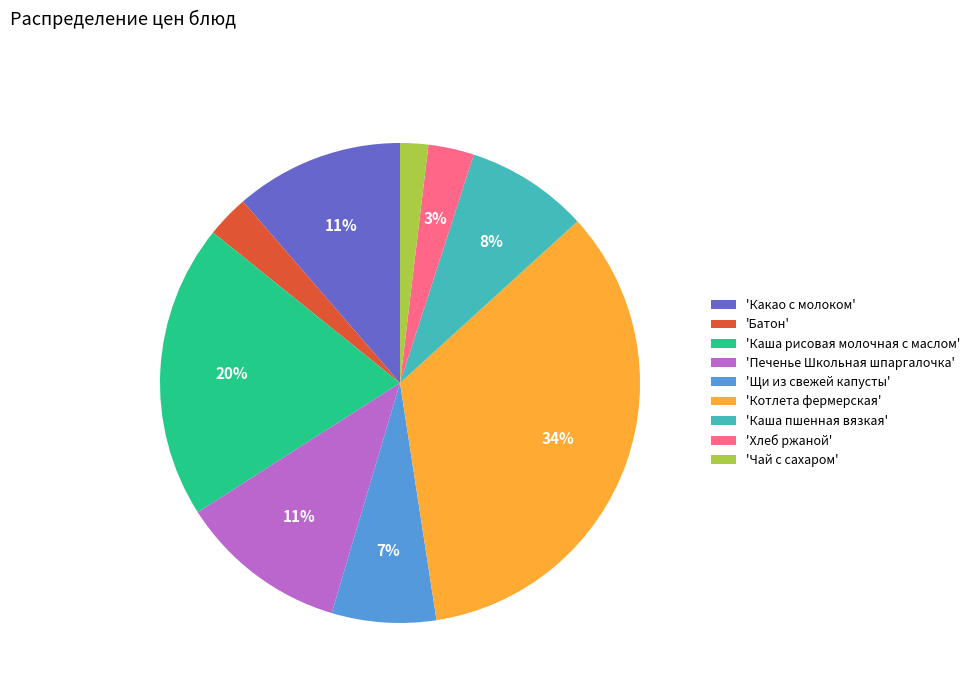

How many slices are in this pie chart?

9